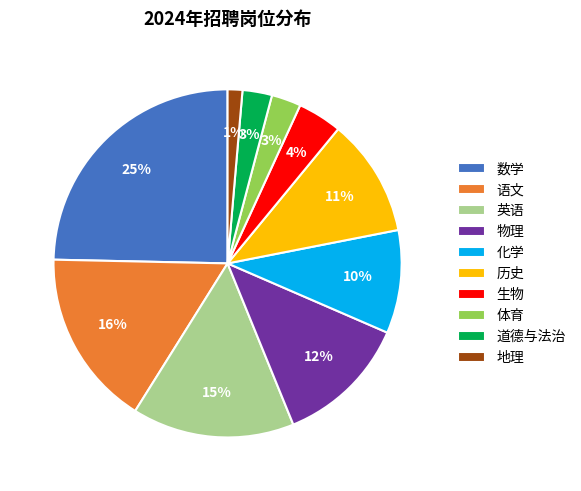

What is the largest slice in the pie chart?

数学